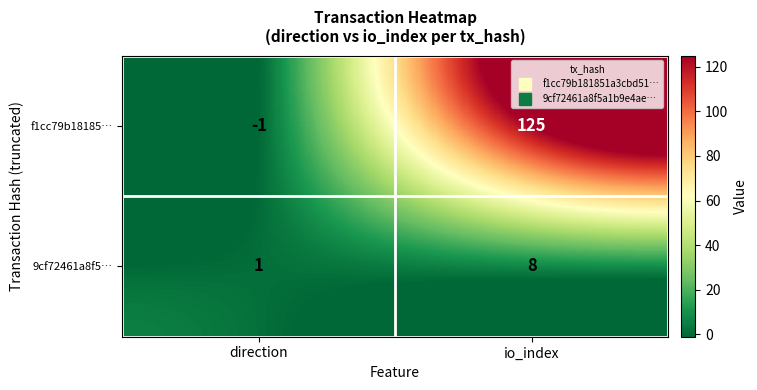

How many categories are shown in the chart?

2